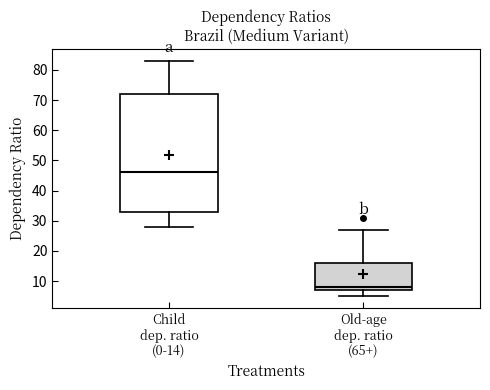

Which box is the tallest, from its lower edge to its upper edge?

Child dep. ratio (0-14)